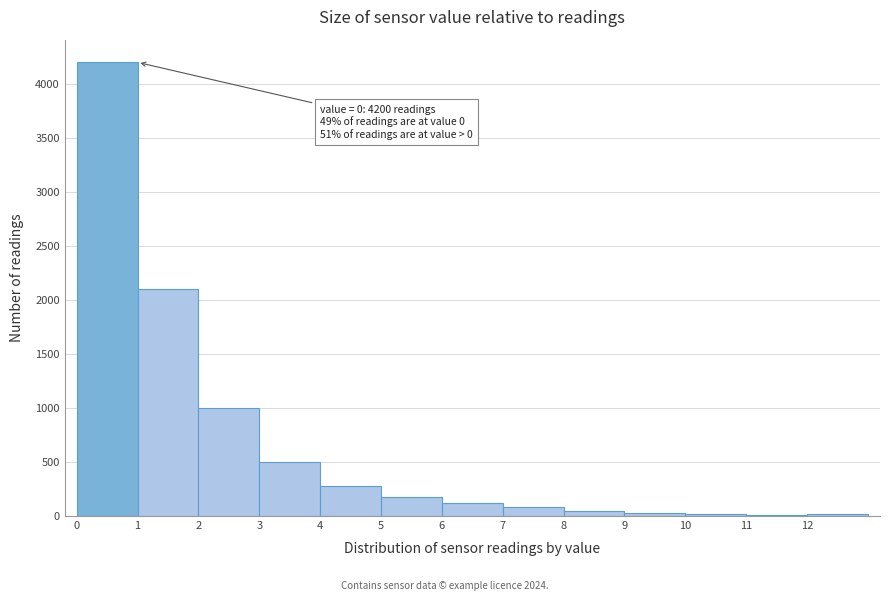

Which range on the x-axis has the tallest bar?

0 to 1